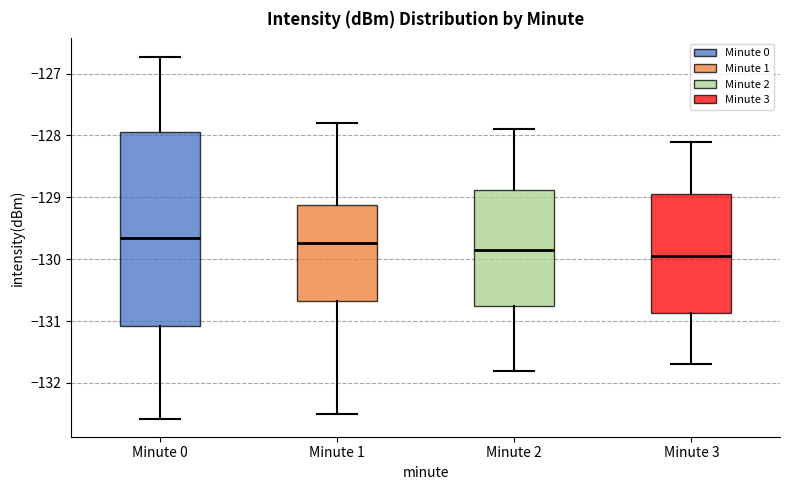

Reading left to right, transcribe this box plot: for each box, give where its median line is, the range the box spans, and where its two whiskers end, as read against the y-axis. The values are not printed on the chart, so give them approximately, as read against the axis.

Minute 0: median -129.7, box -131.1 to -127.9, whiskers -132.6 to -126.7
Minute 1: median -129.7, box -130.7 to -129.1, whiskers -132.5 to -127.8
Minute 2: median -129.8, box -130.7 to -128.9, whiskers -131.8 to -127.9
Minute 3: median -129.9, box -130.9 to -128.9, whiskers -131.7 to -128.1